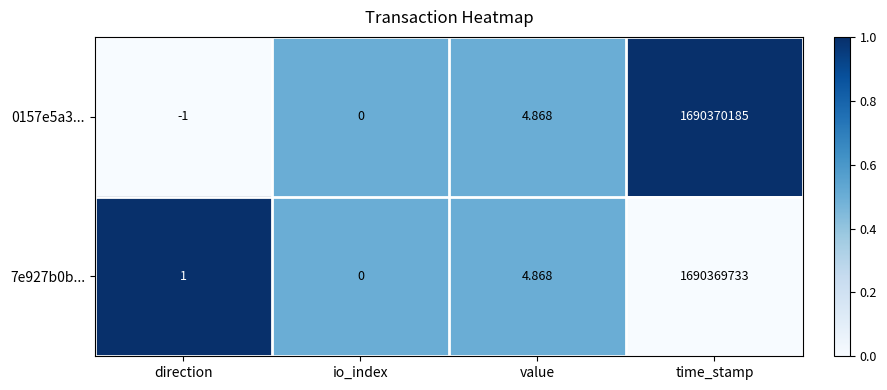

At which category is the sum across all series the highest?

time_stamp